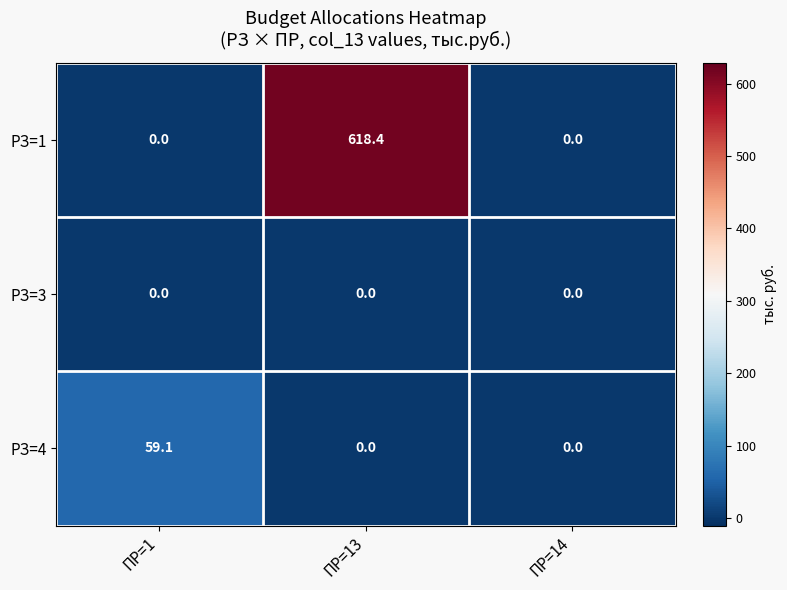

What is the difference between the РЗ=4 values at ПР=13 and ПР=1?

59.1